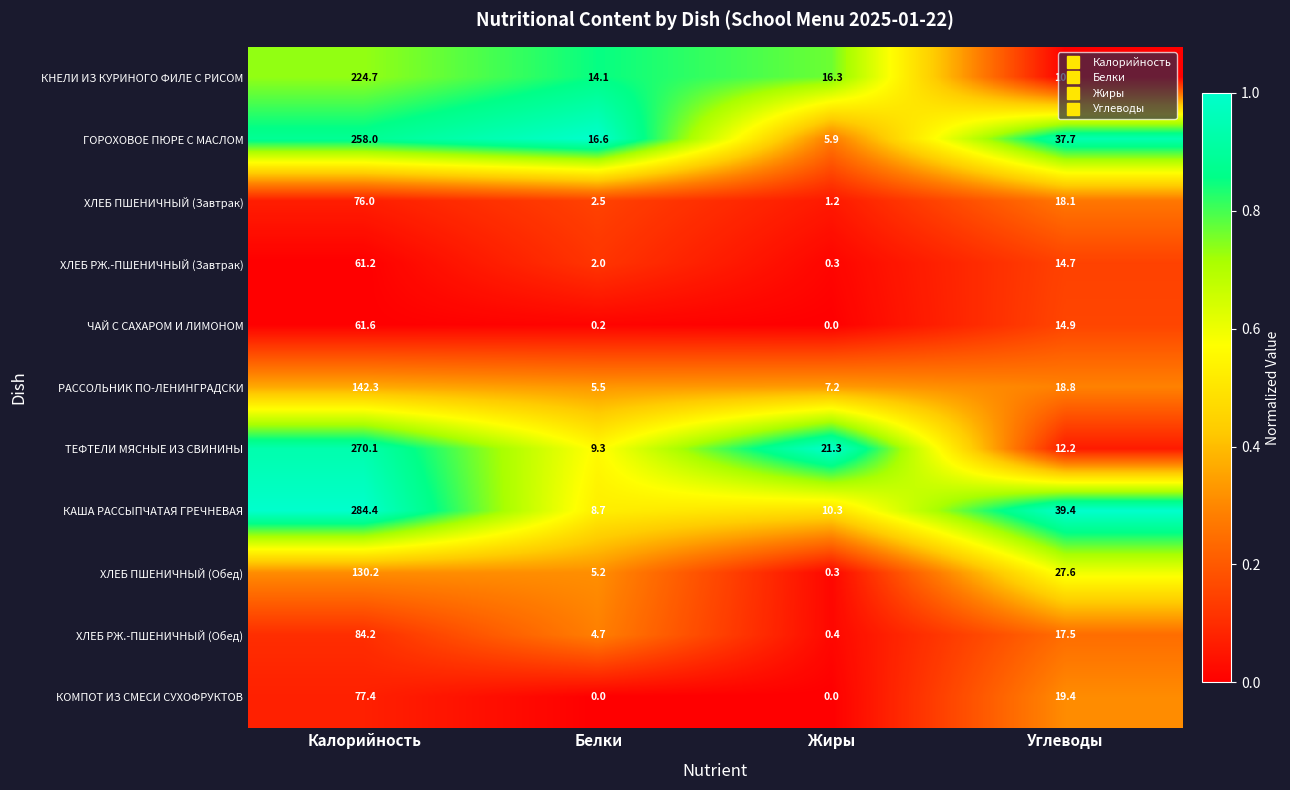

What is the greatest value displayed?

284.4